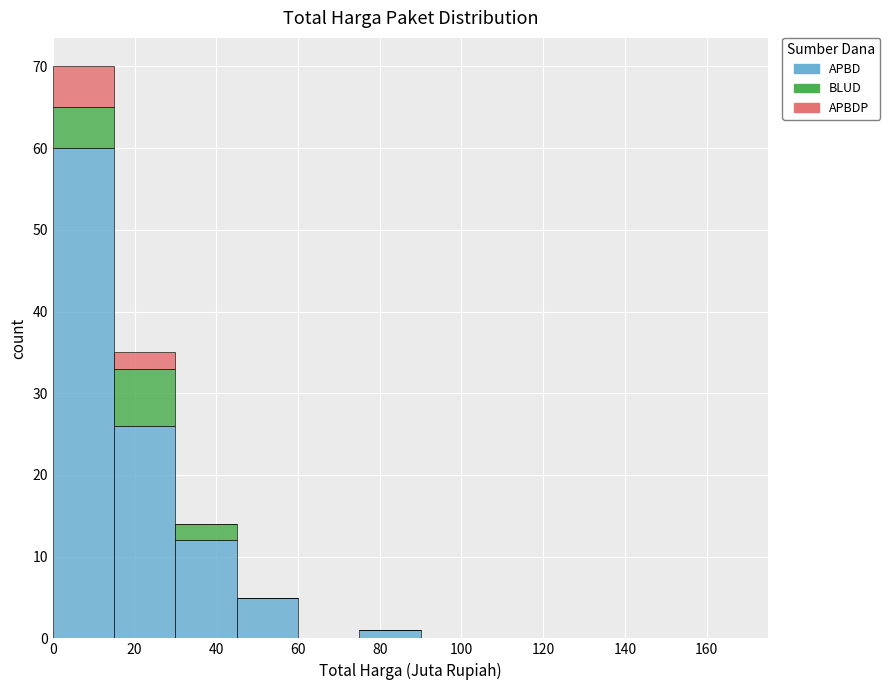

What is the total height of the stacked bar covering 15 to 30 on the x-axis? Neither the bar edges nor the heights are printed on the chart, so give them approximately, as read against the axes.

35